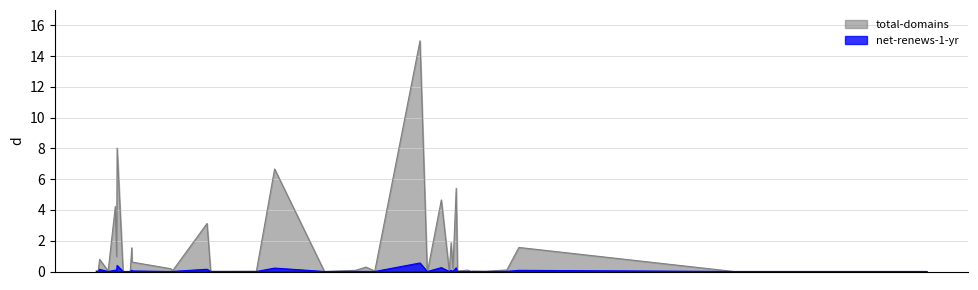

True or false: net-renews-1-yr and total-domains cross at least once.

False